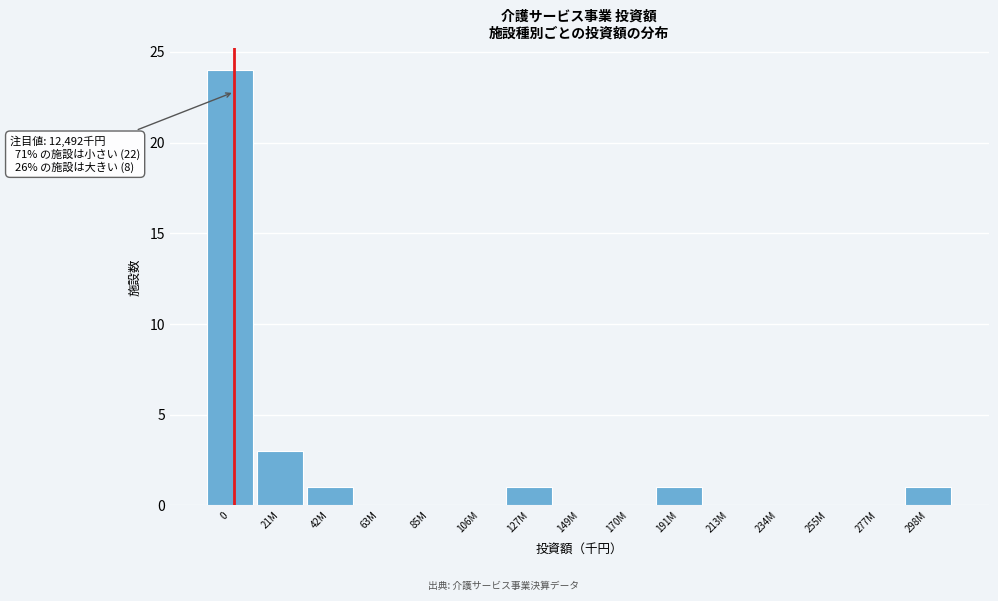

Reading left to right, extract all data points from this chart.

0=24	21M=3	42M=1	63M=0	85M=0	106M=0	127M=1	149M=0	170M=0	191M=1	213M=0	234M=0	255M=0	277M=0	298M=1